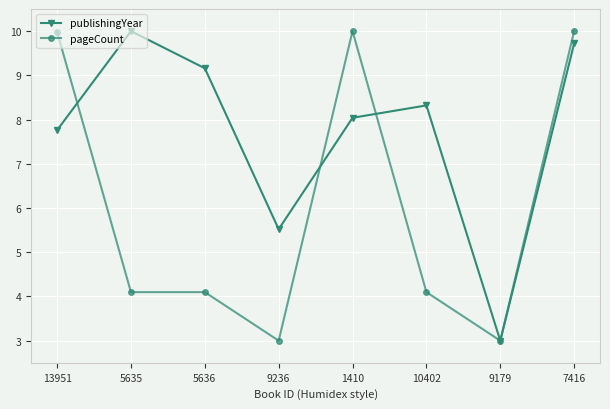

Between which two adjacent categories do pageCount and publishingYear first intersect?

13951 and 5635